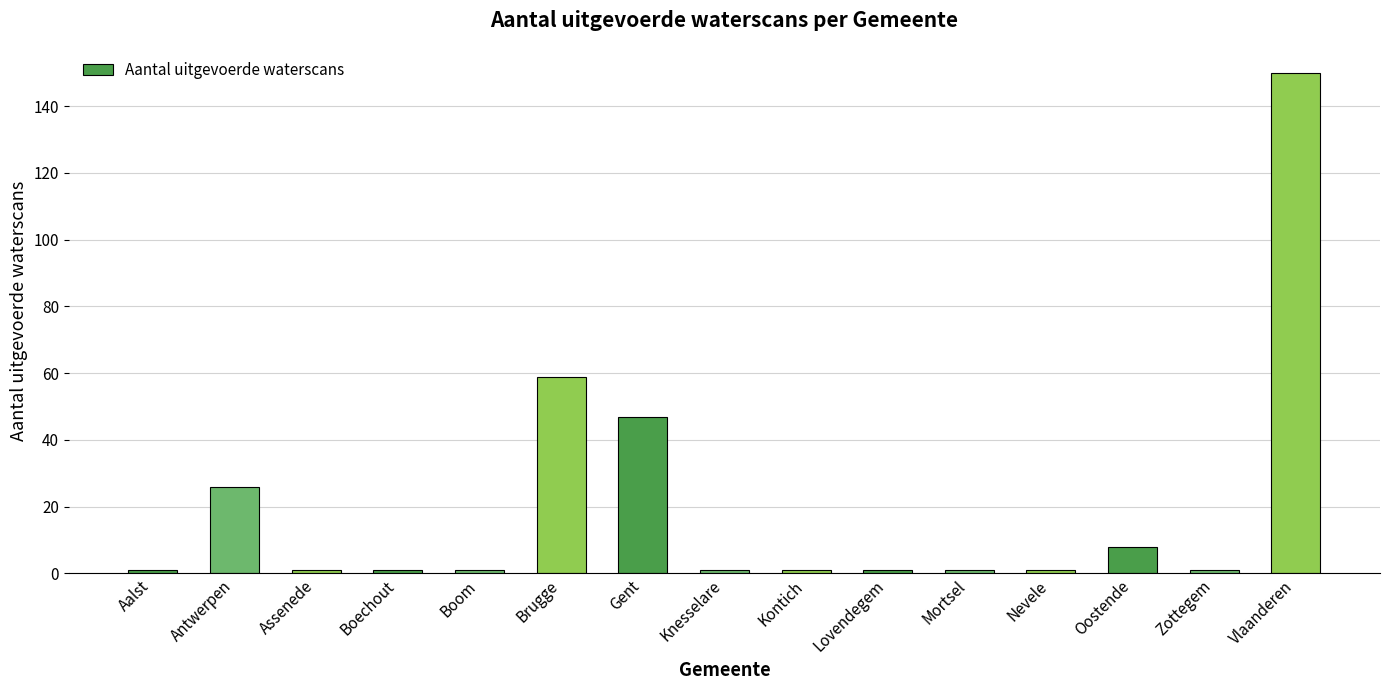

Is it true that the value at Brugge is 59?

True